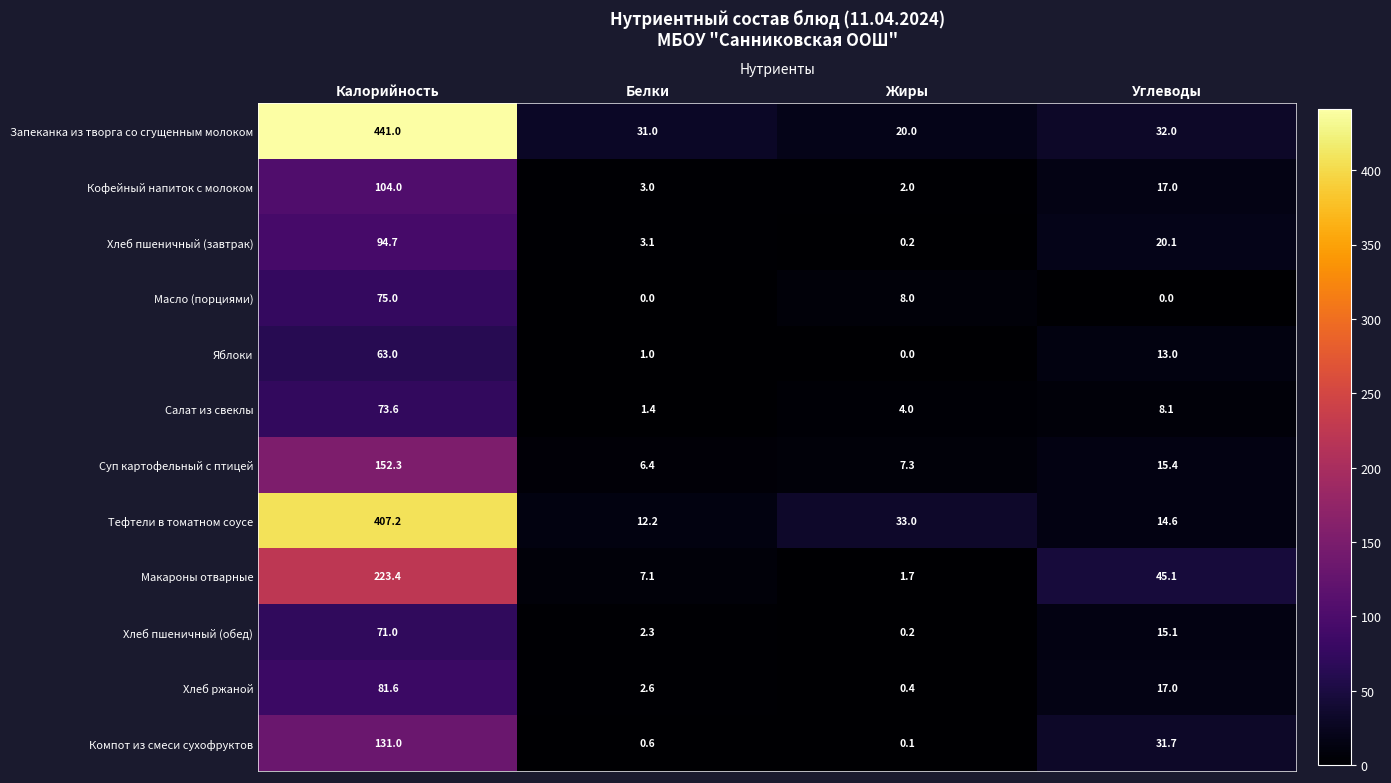

Is it true that Яблоки equals 1.5 at Белки?

False